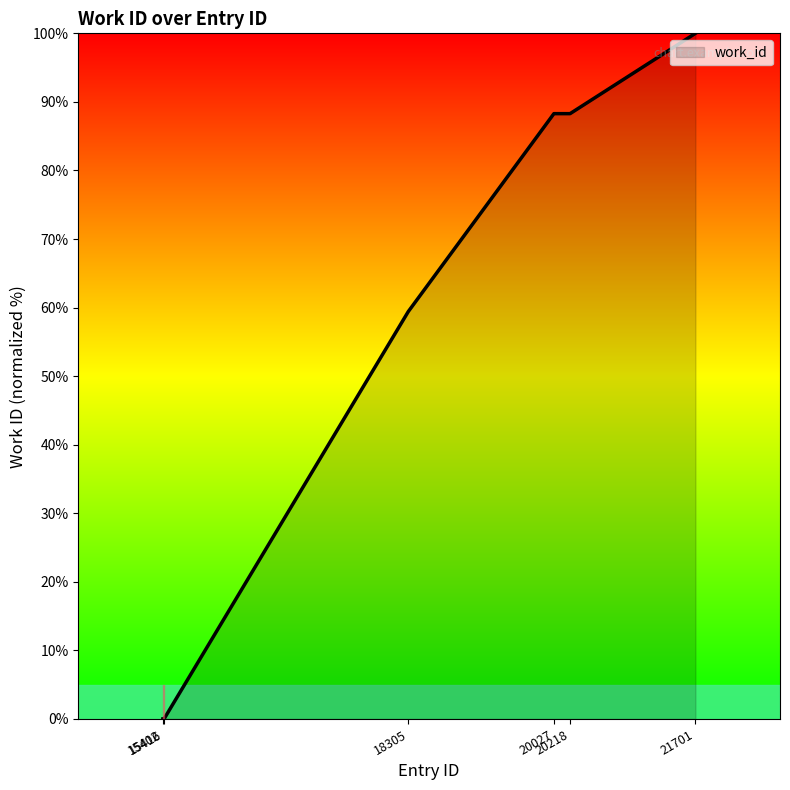

Reading right to left, list all the values displayed in this chart.

21701=100.0	20218=88.3	20027=88.3	18305=59.4	15416=0.0	15402=0.0